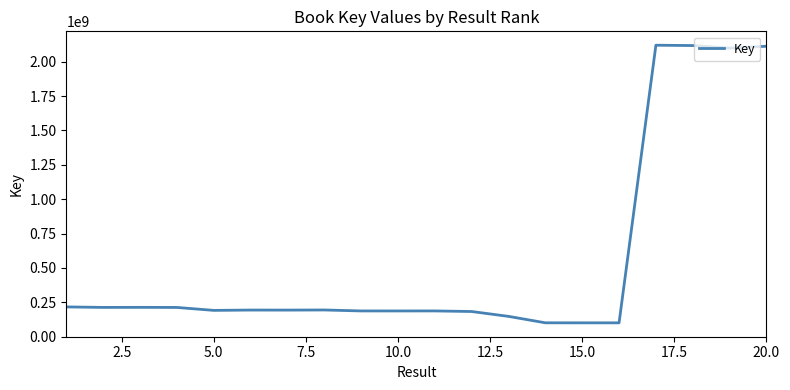

What is the difference between the maximum and minimum values?

2018718118